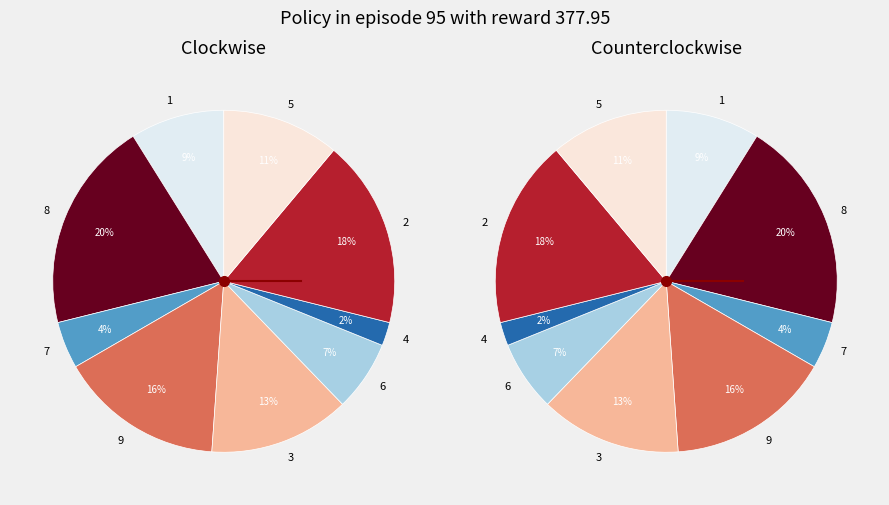

What percentage is the 3 slice, to the nearest percent?

13%